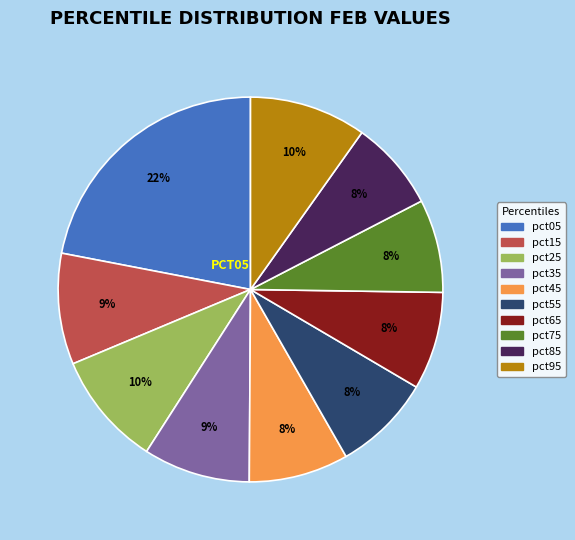

Which has a higher value, pct15 or pct85?

pct15